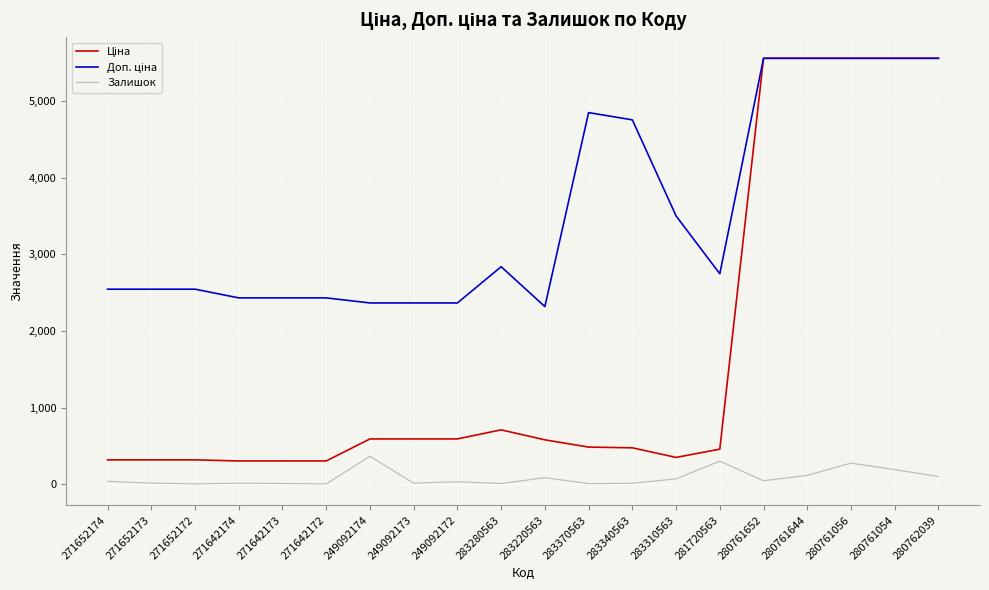

What is the greatest value displayed?

5560.3